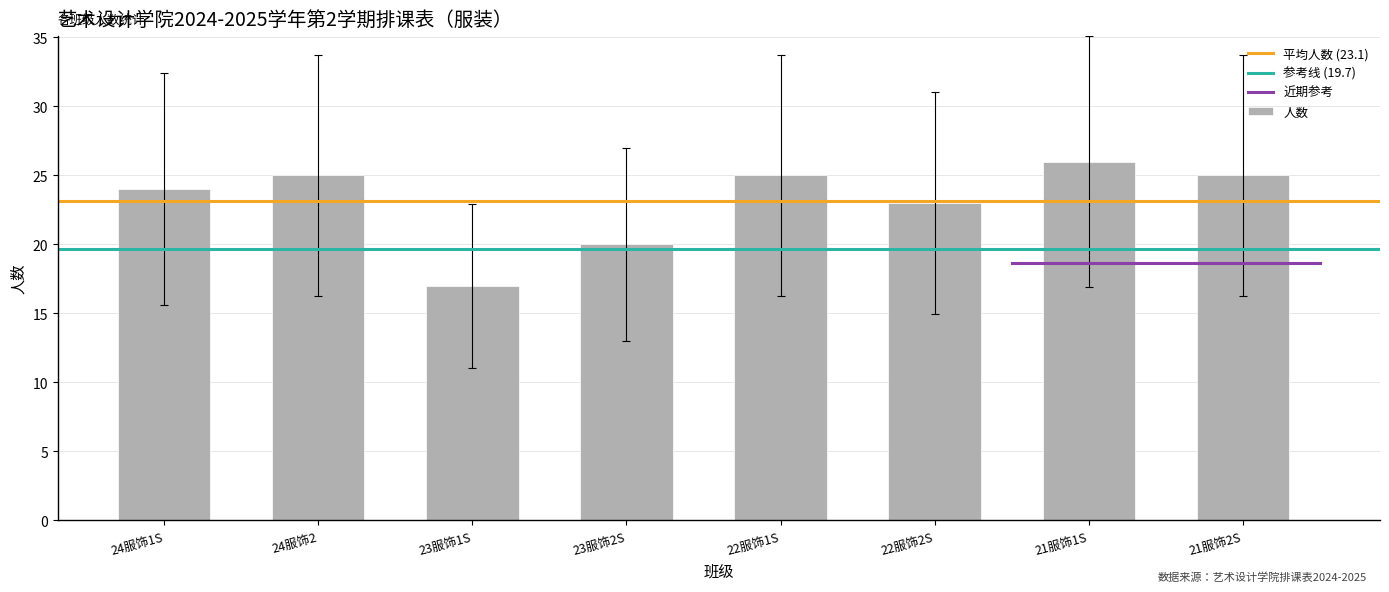

Does the chart contain stacked bars?

No